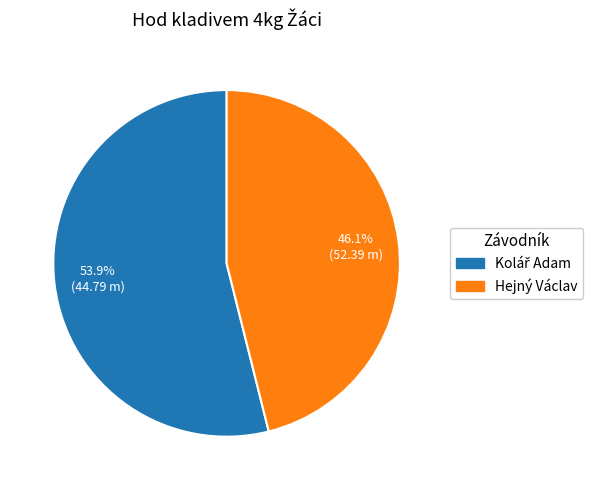

Is there a majority slice in this chart?

Yes